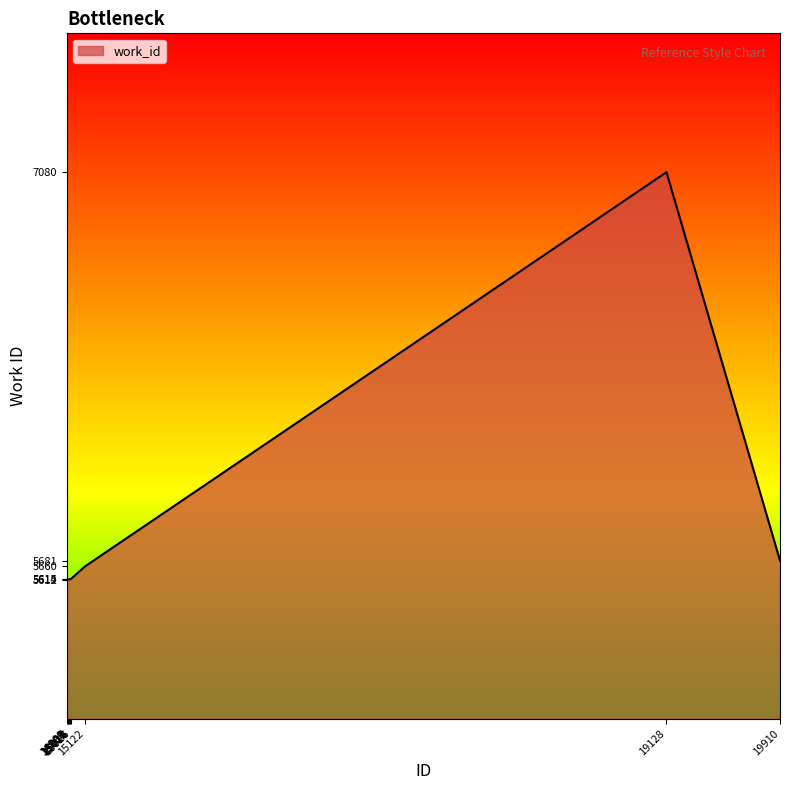

The value at 14999 is 5612. True or false?

True